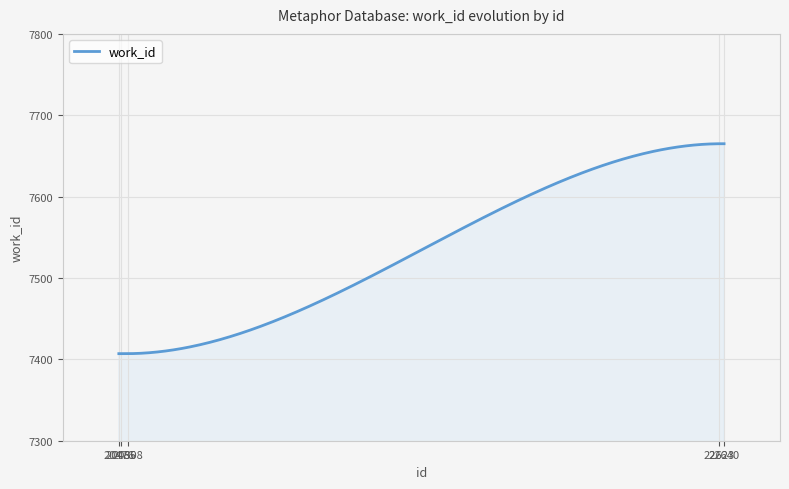

What is the maximum value shown in the chart?

7665.0